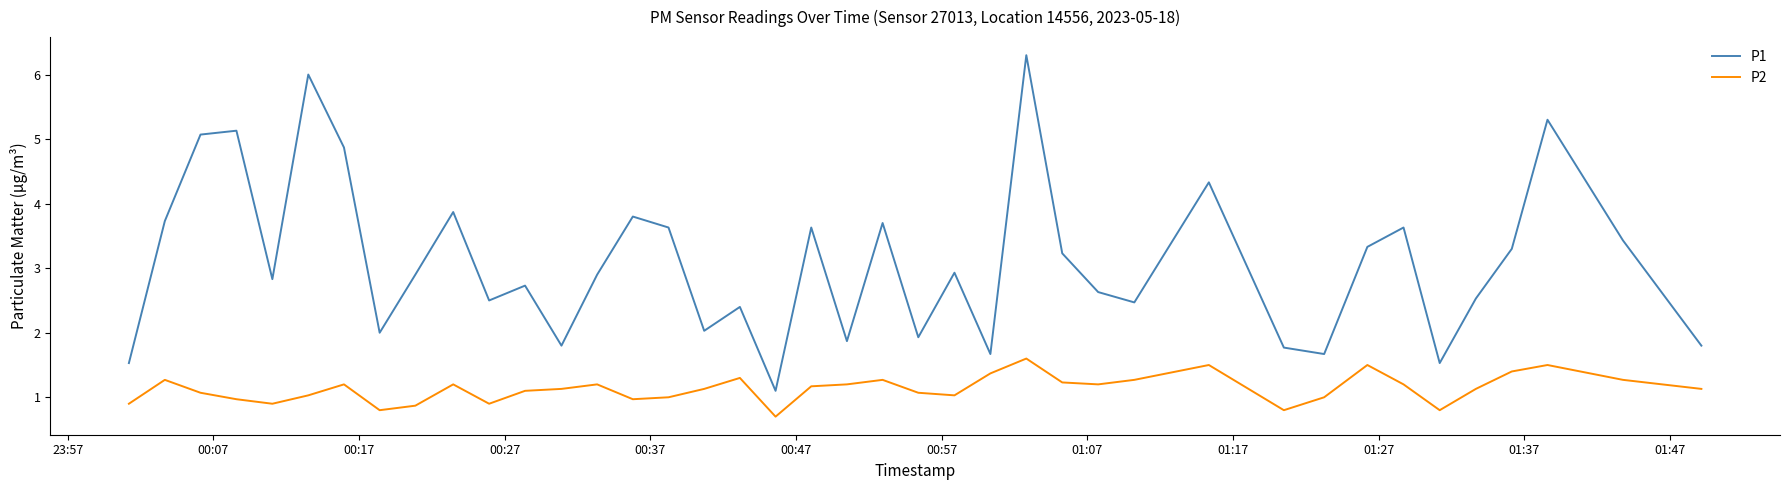

True or false: P1 and P2 intersect in this chart.

False